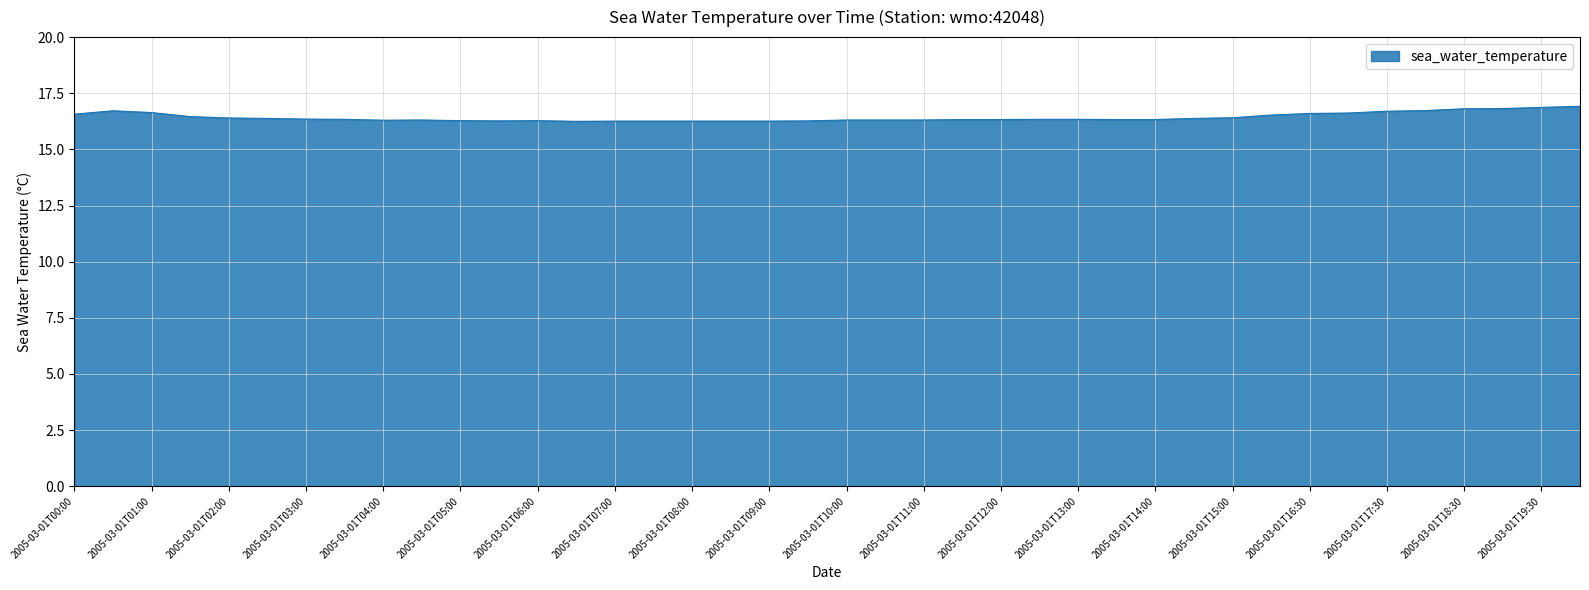

How many lines are shown in the chart?

1